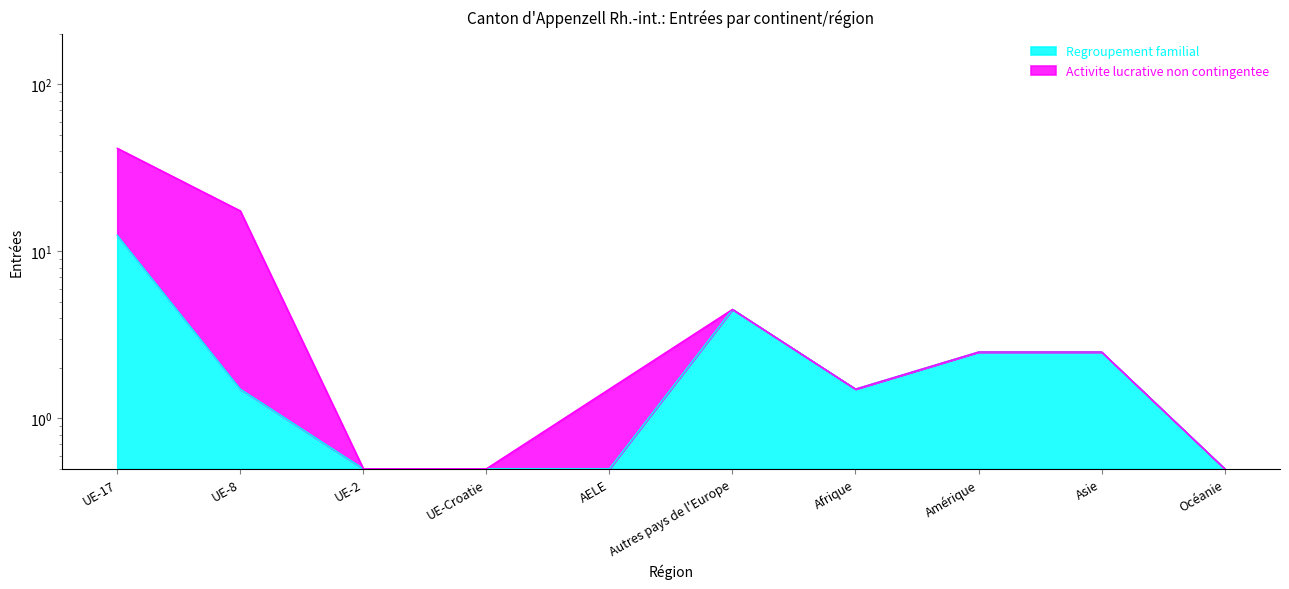

The value of Regroupement familial at Amérique is 3.7. True or false?

False